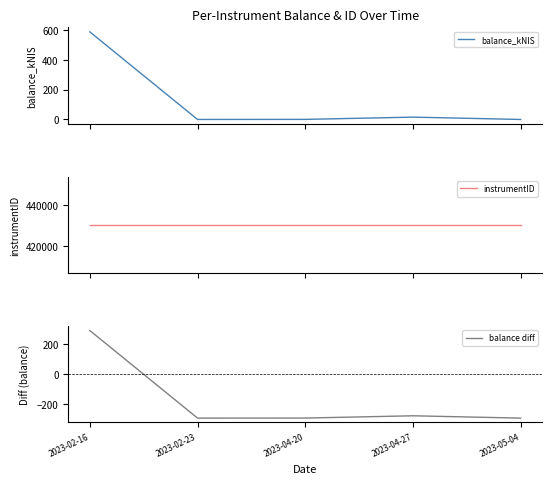

What is the label of the 4th point from the left?

2023-04-27